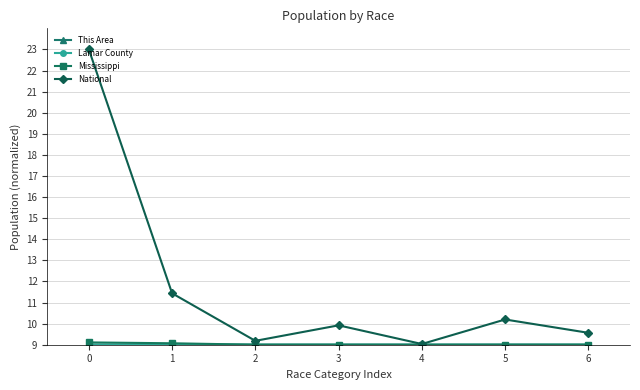

What is the total value across all series at 0?

50.1